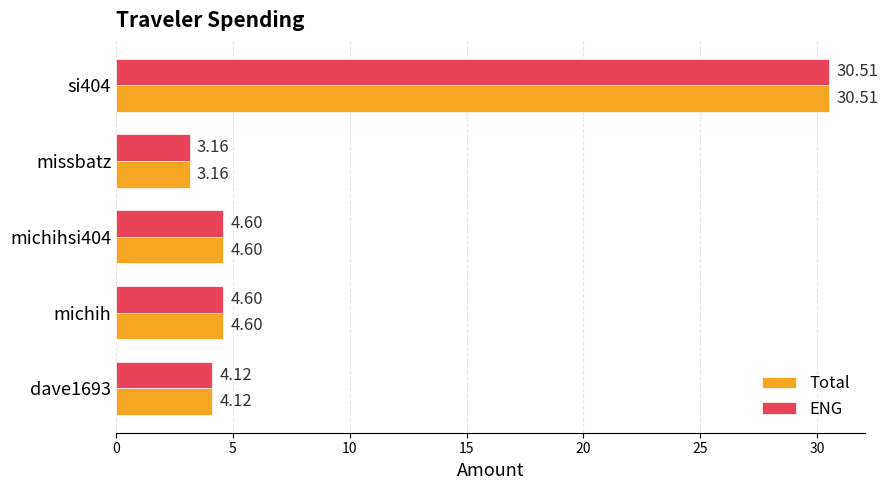

What is the total value across all series at michihsi404?

9.2